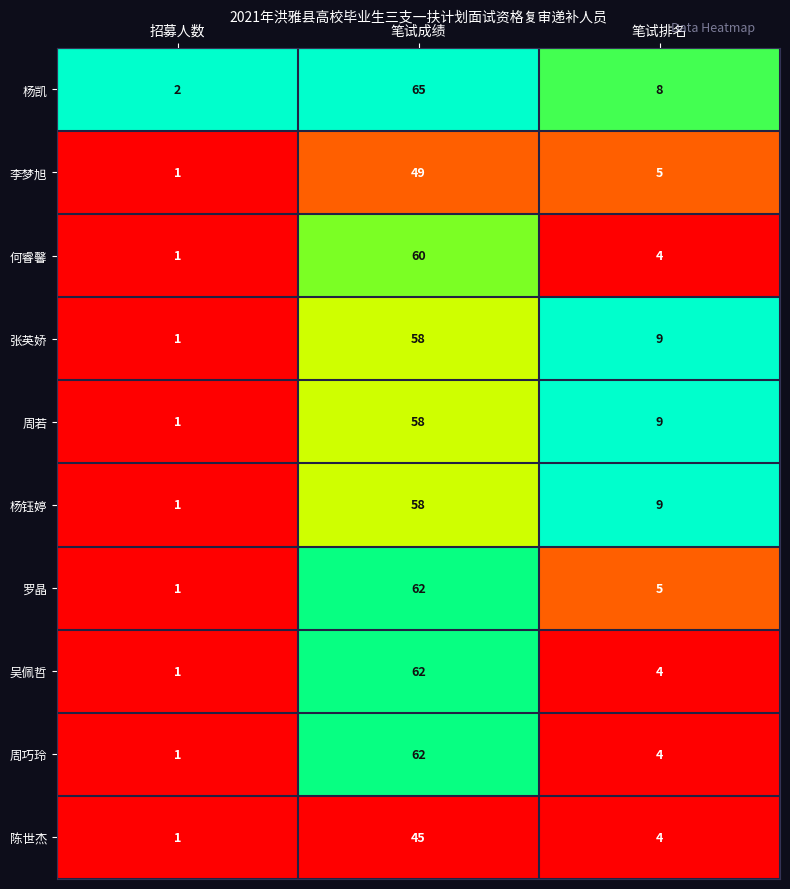

Is it true that 罗晶 equals 0 at 招募人数?

False